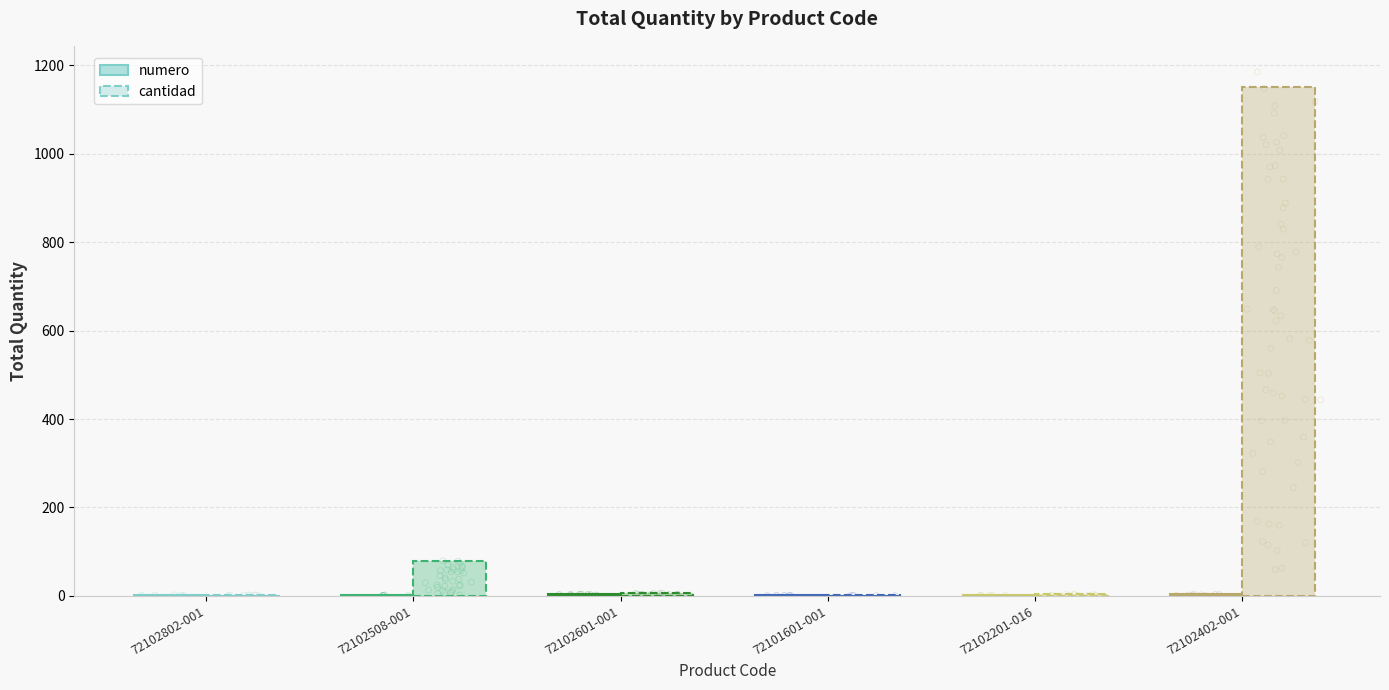

Is the value of numero at 72102601-001 greater than the value of cantidad at 72102508-001?

No